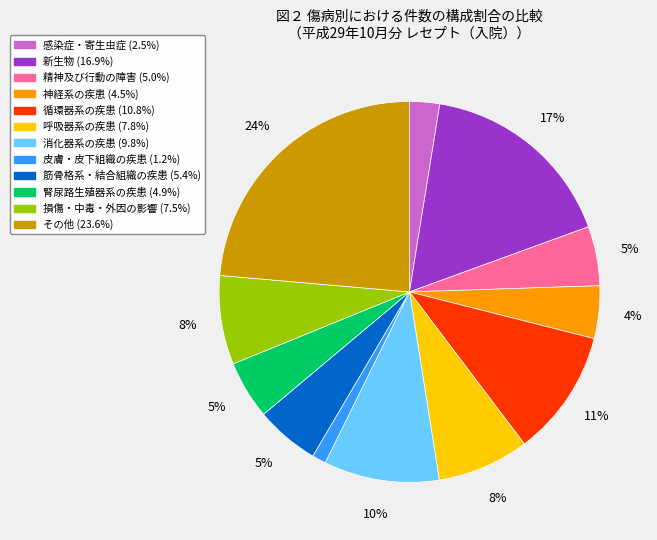

Combined, do 損傷・中毒・外因の影響 and 感染症・寄生虫症 account for over 50%?

No